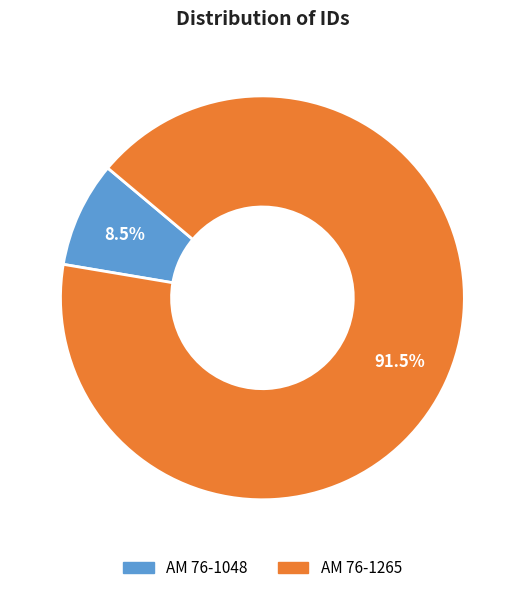

To the nearest percent, what is the combined percentage of AM 76-1048 and AM 76-1265?

100%